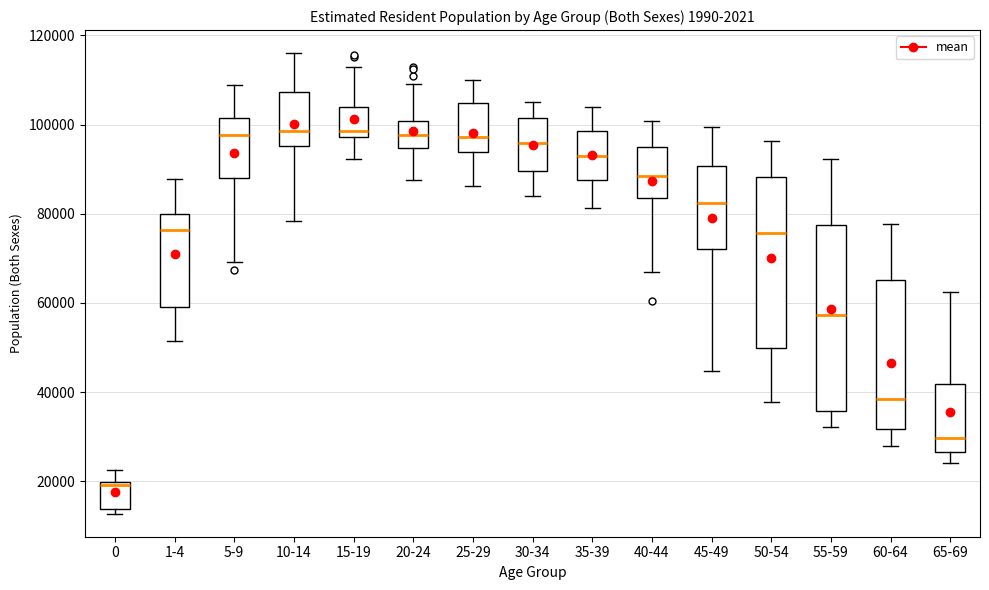

Reading left to right, transcribe this box plot: for each box, give where its median line is, the range the box spans, and where its two whiskers end, as read against the y-axis. The values are not printed on the chart, so give them approximately, as read against the axis.

0: median 20000 (just below the box's upper edge), box 14000 to 20000, whiskers 12000 to 22000
1-4: median 76000, box 60000 to 80000, whiskers 52000 to 88000
5-9: median 98000, box 88000 to 102000, whiskers 70000 to 108000
10-14: median 98000, box 96000 to 108000, whiskers 78000 to 116000
15-19: median 98000 (just above the box's lower edge), box 98000 to 104000, whiskers 92000 to 112000
20-24: median 98000, box 94000 to 100000, whiskers 88000 to 110000
25-29: median 98000, box 94000 to 104000, whiskers 86000 to 110000
30-34: median 96000, box 90000 to 102000, whiskers 84000 to 106000
35-39: median 94000, box 88000 to 98000, whiskers 82000 to 104000
40-44: median 88000, box 84000 to 94000, whiskers 66000 to 100000
45-49: median 82000, box 72000 to 90000, whiskers 44000 to 100000
50-54: median 76000, box 50000 to 88000, whiskers 38000 to 96000
55-59: median 58000, box 36000 to 78000, whiskers 32000 to 92000
60-64: median 38000, box 32000 to 66000, whiskers 28000 to 78000
65-69: median 30000, box 26000 to 42000, whiskers 24000 to 62000